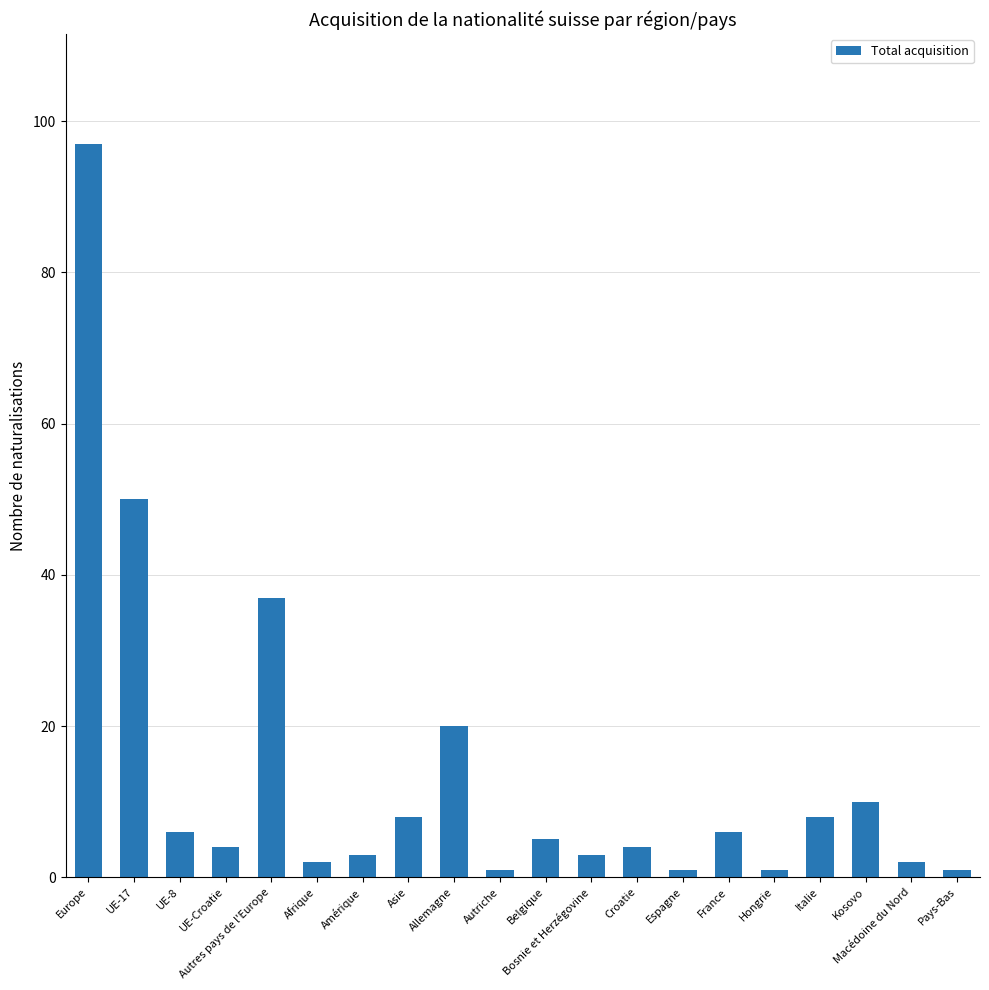

Are the bars grouped side by side (vs. stacked)?

No